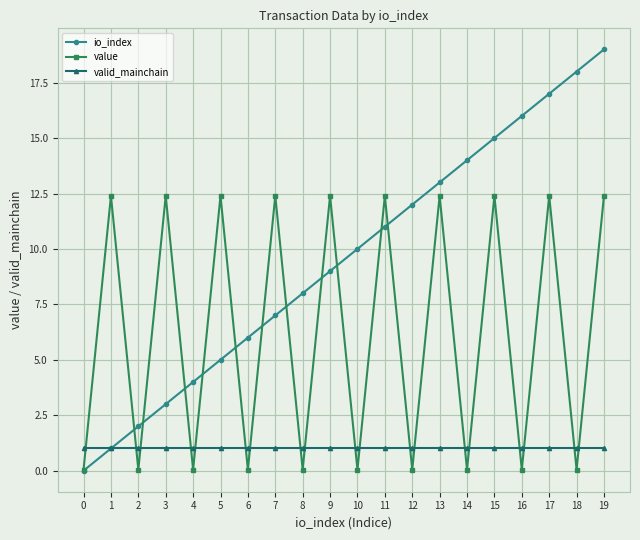

True or false: io_index has a value of 8.0 at 8.

True